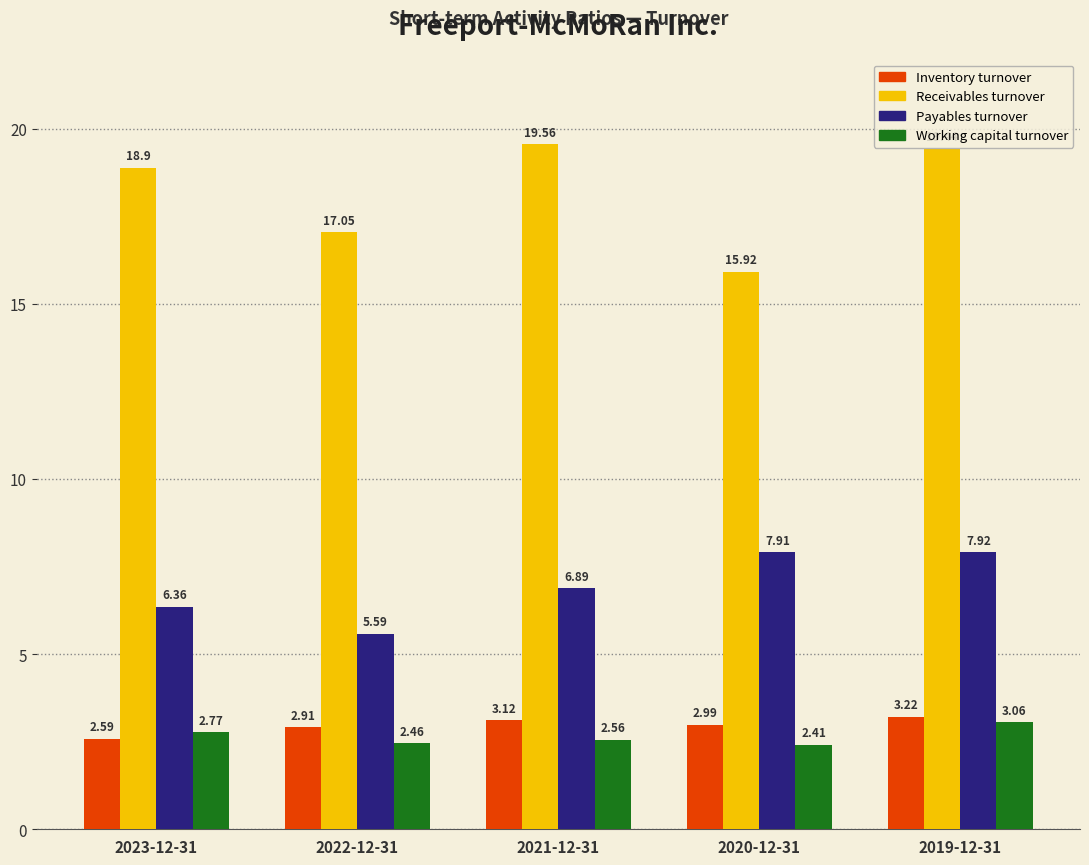

What is the sum of the Inventory turnover values at 2020-12-31 and 2019-12-31?

6.2